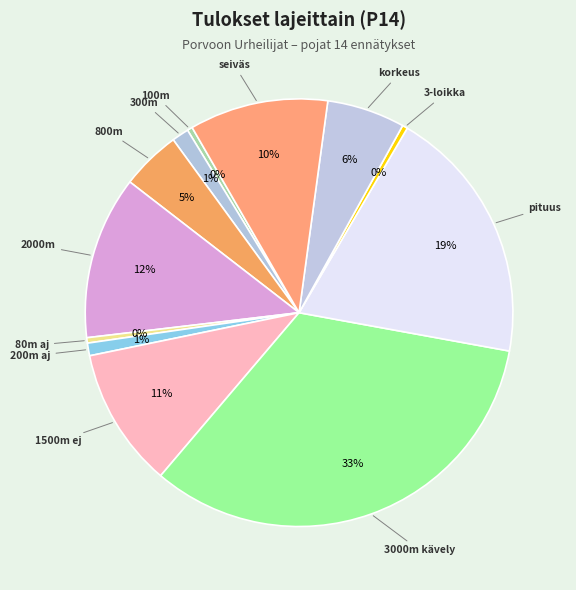

Do korkeus and 1500m ej together represent more than half of the pie?

No